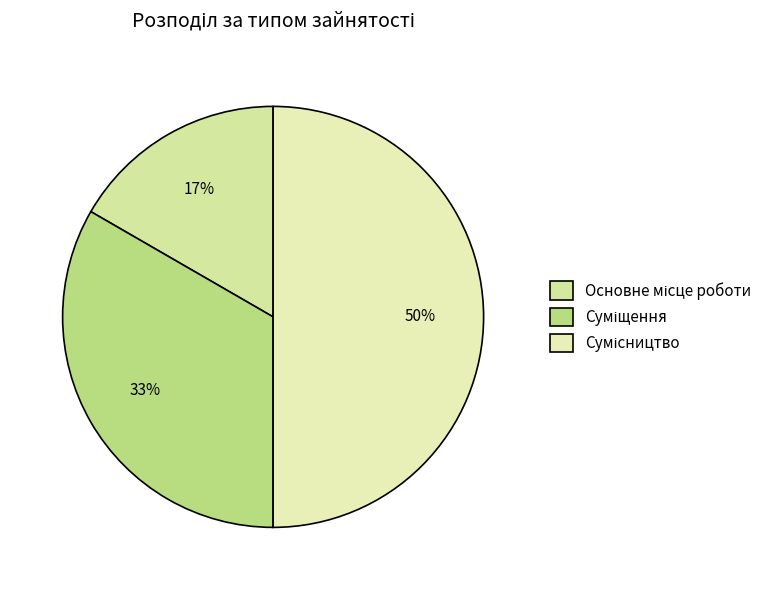

Count the number of slices in the pie.

3